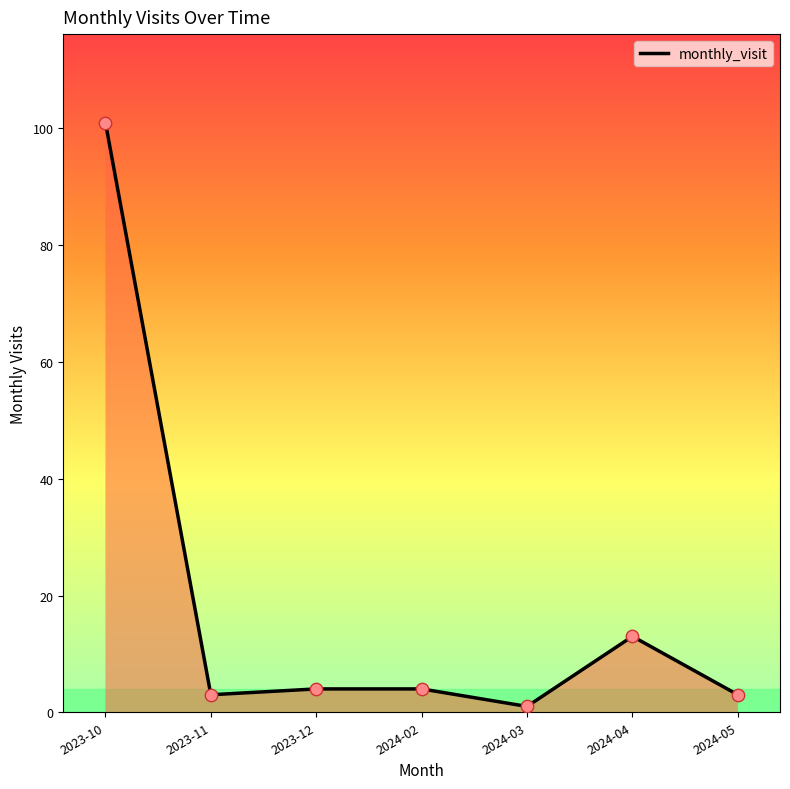

What is the ratio of the value at 2024-02 to the value at 2023-11?

1.3